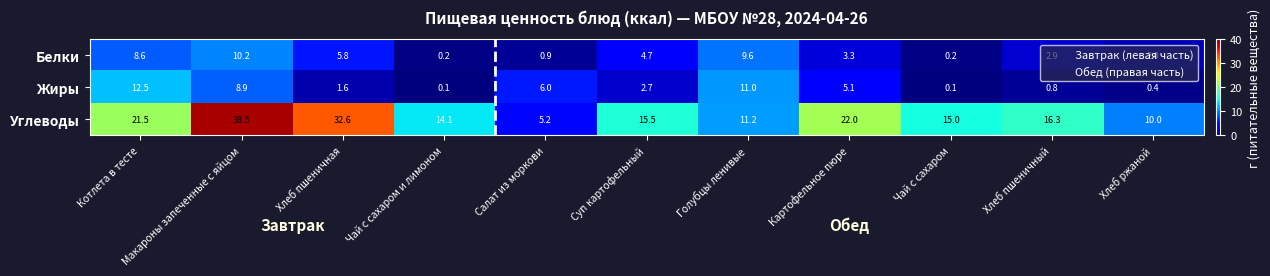

True or false: Жиры has a value of 11.8 at Макароны запеченные с яйцом.

False